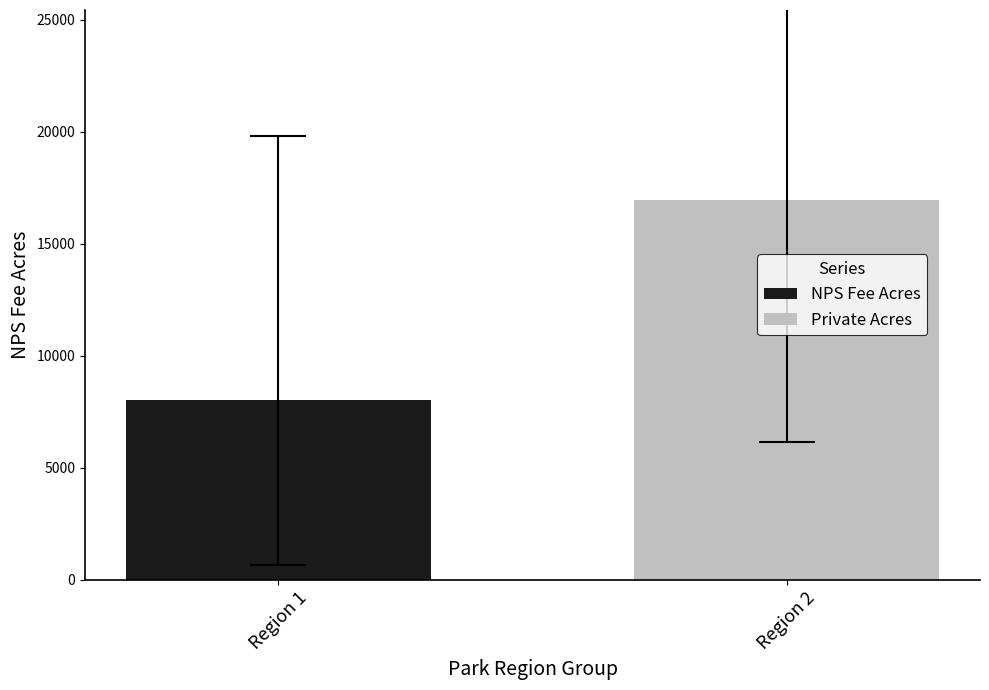

What is the smallest value displayed?

8020.8